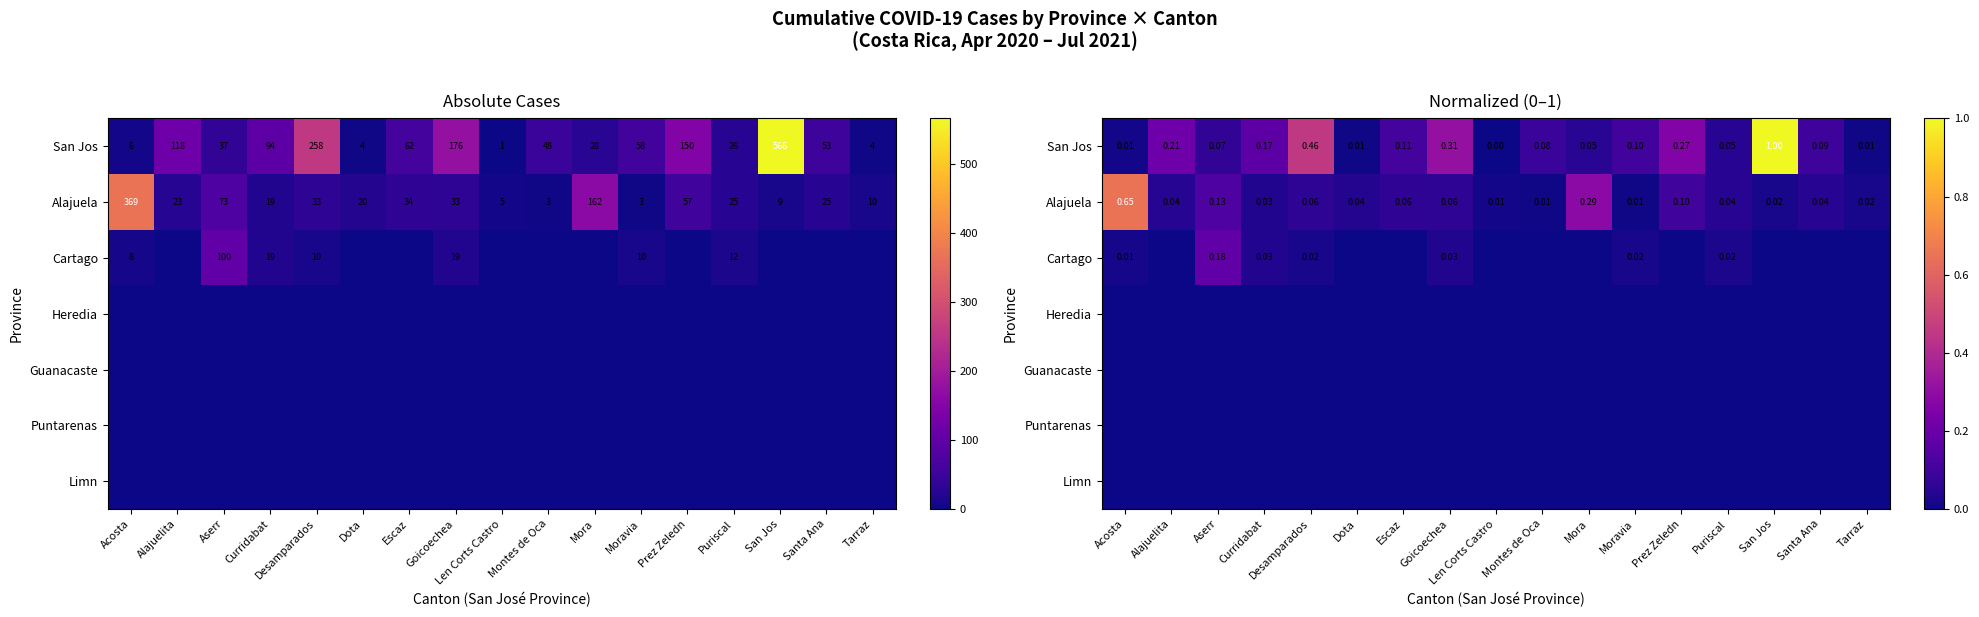

Which series has the largest range (max minus min)?

San Jos